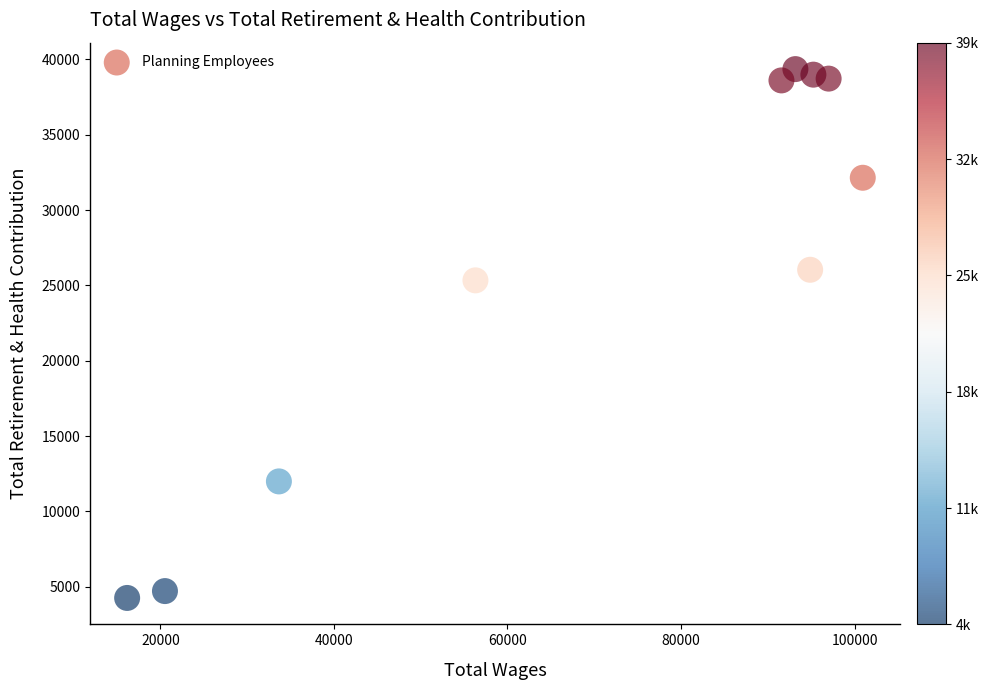

What is the range of Y values (max minus min)?

35104